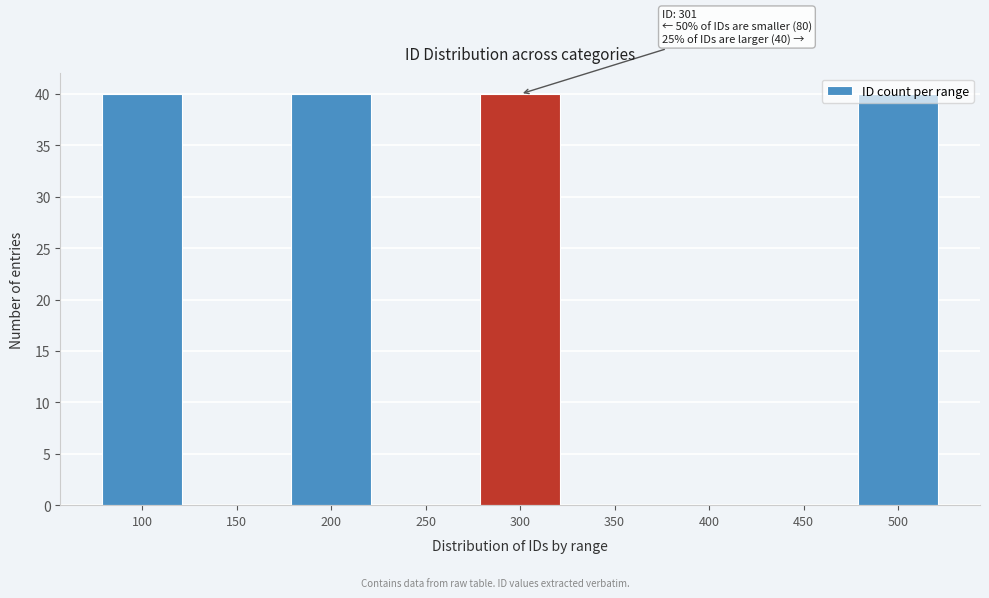

What is the greatest value displayed?

40